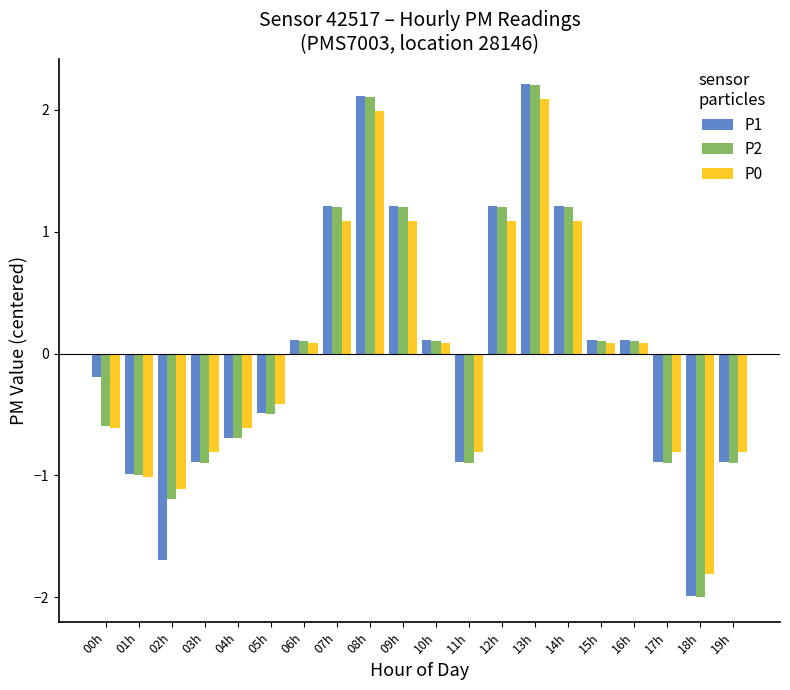

What is the spread (max minus min) of values at 00h?

0.4